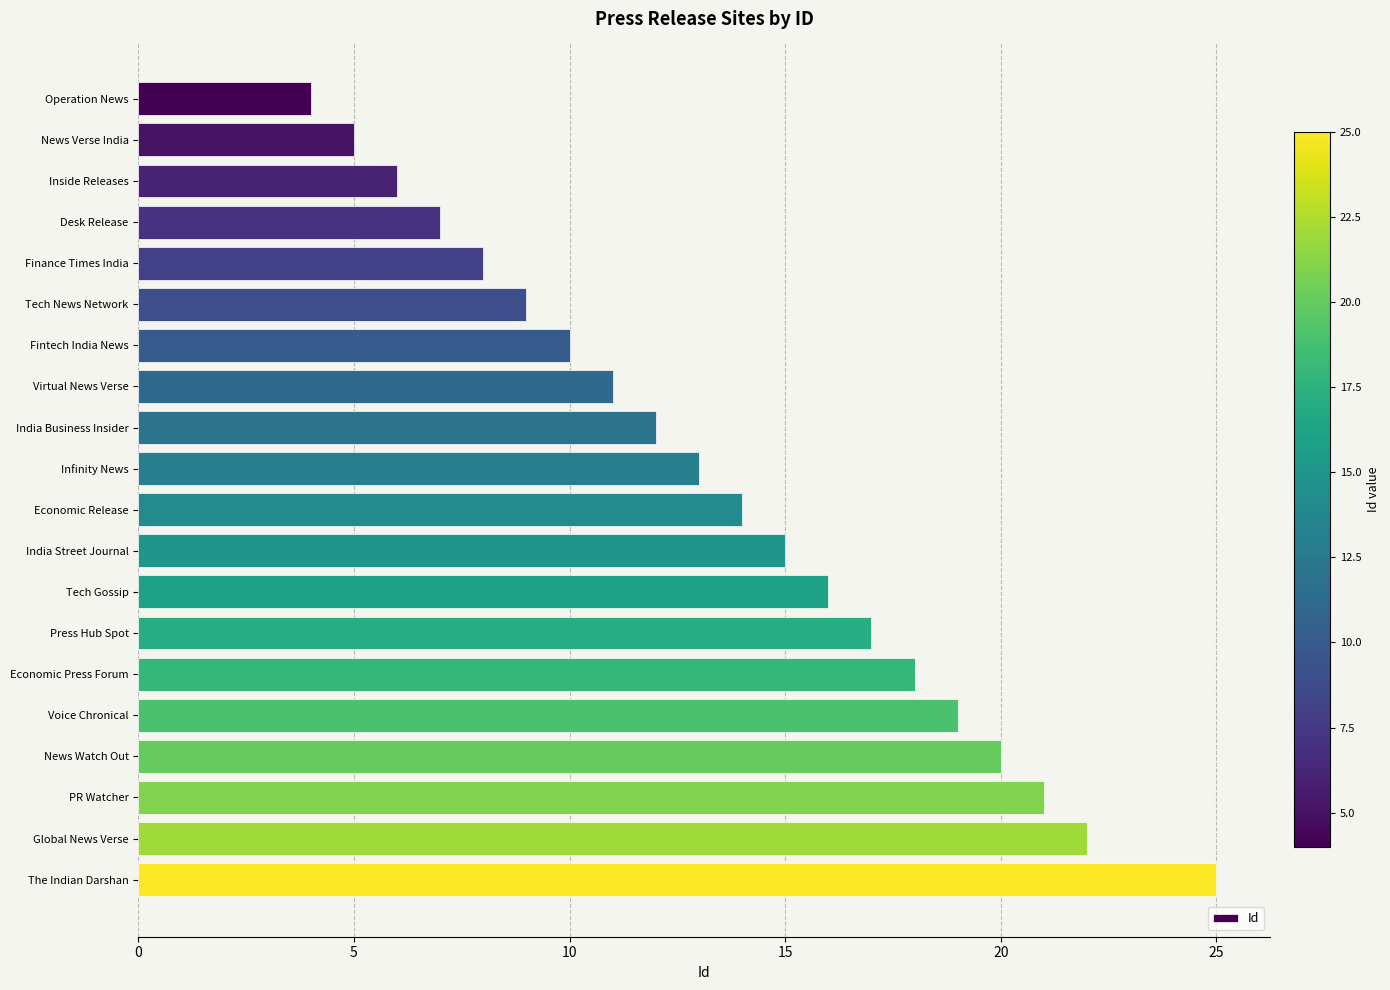

What is the label of the 13th bar from the bottom?

Virtual News Verse